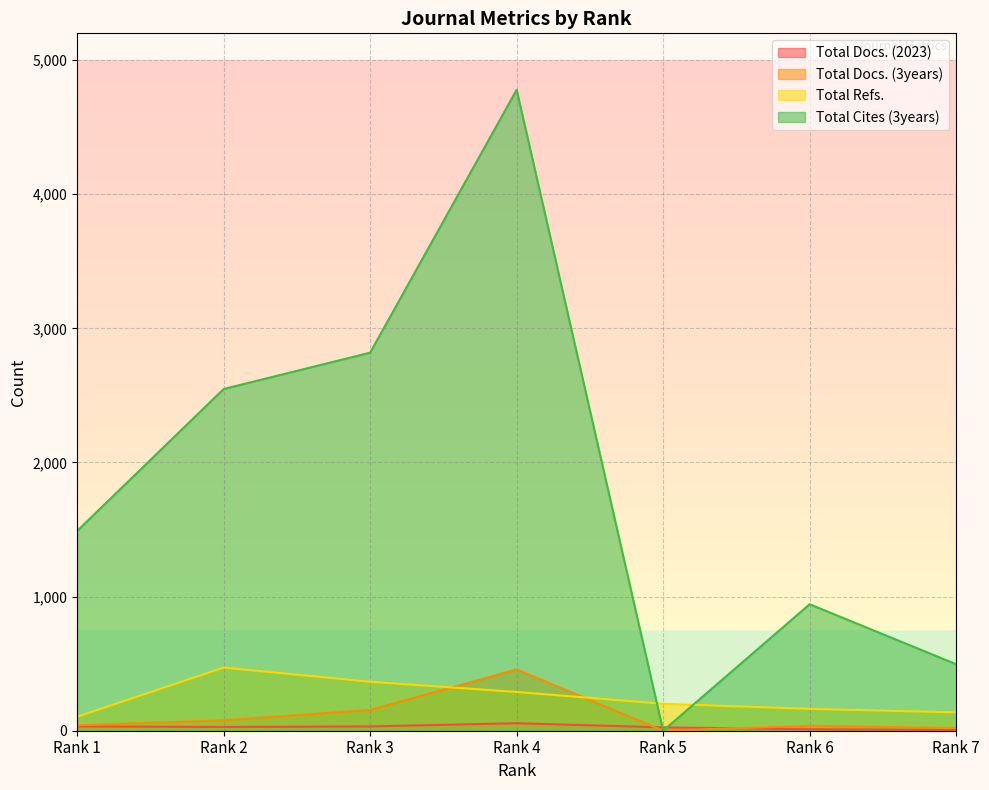

How many data points in Total Docs. (3years) are less than 41?

3